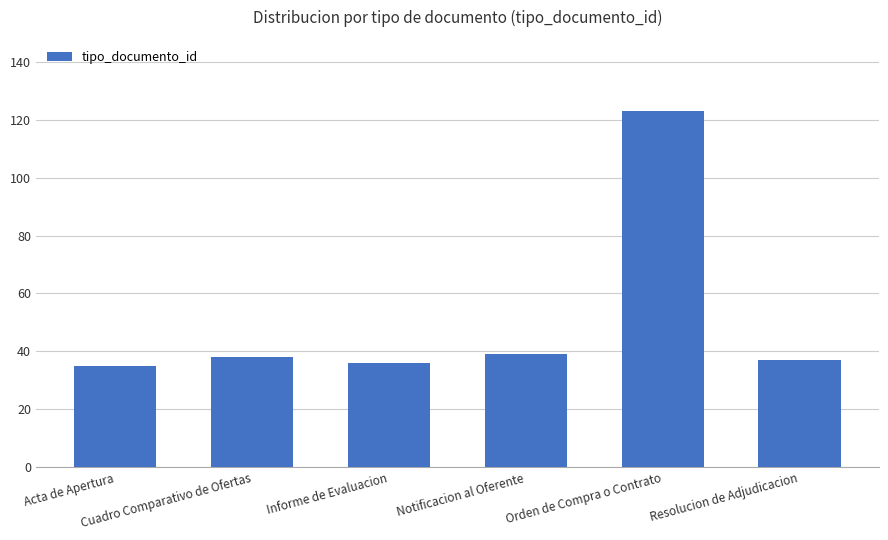

What is the difference between the second highest and second lowest values?

3